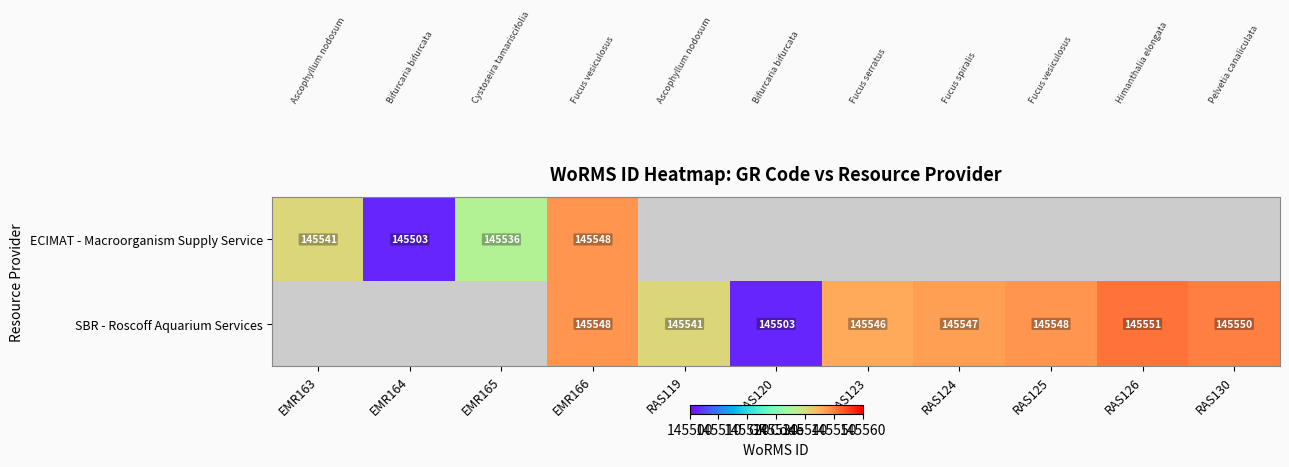

The value of SBR - Roscoff Aquarium Services at EMR166 is 233098. True or false?

False